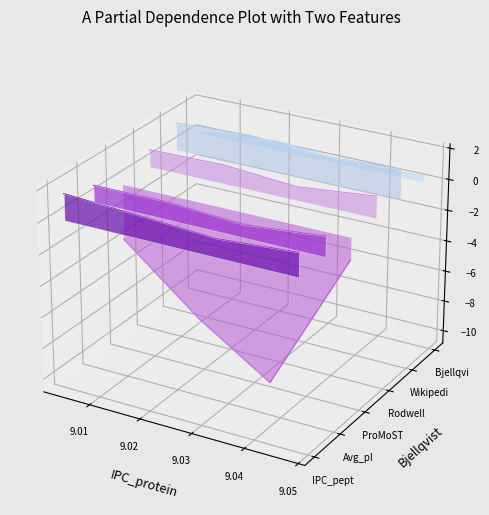

What is the highest value of the Bjellqvist series?

0.1